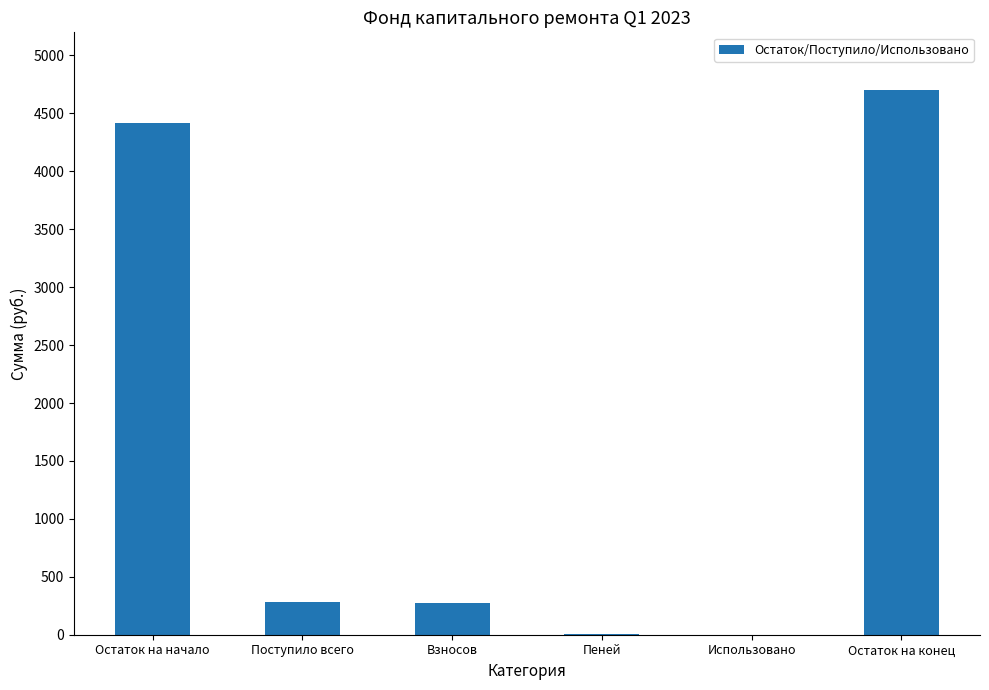

Are the bars grouped side by side (vs. stacked)?

No